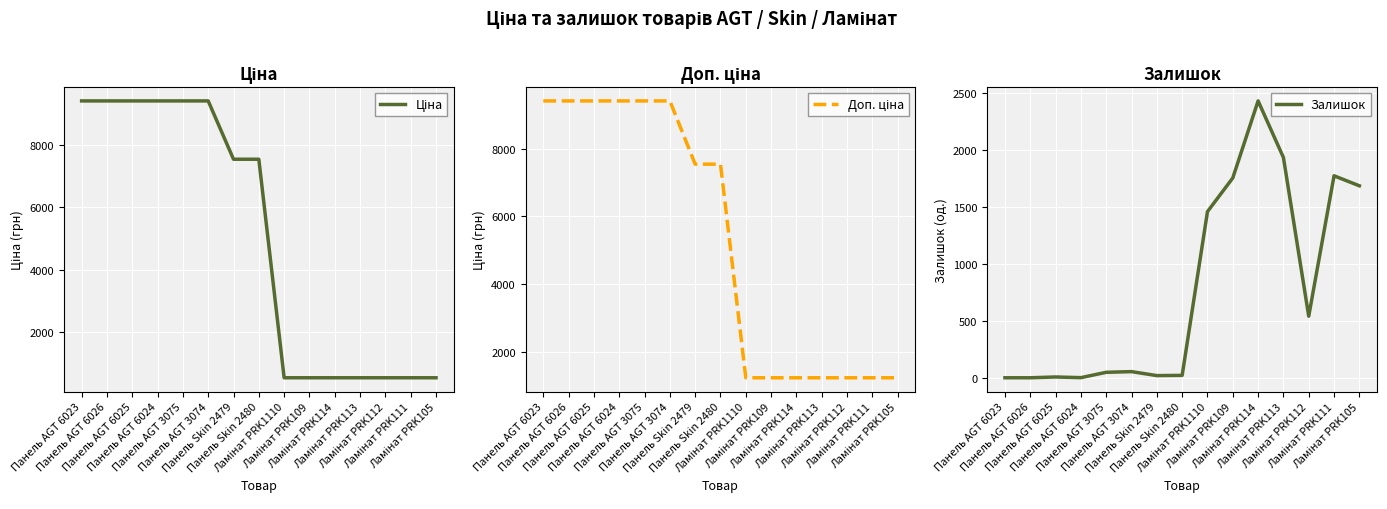

What is the difference between the Залишок values at Панель AGT 3074 and Панель AGT 3075?

6